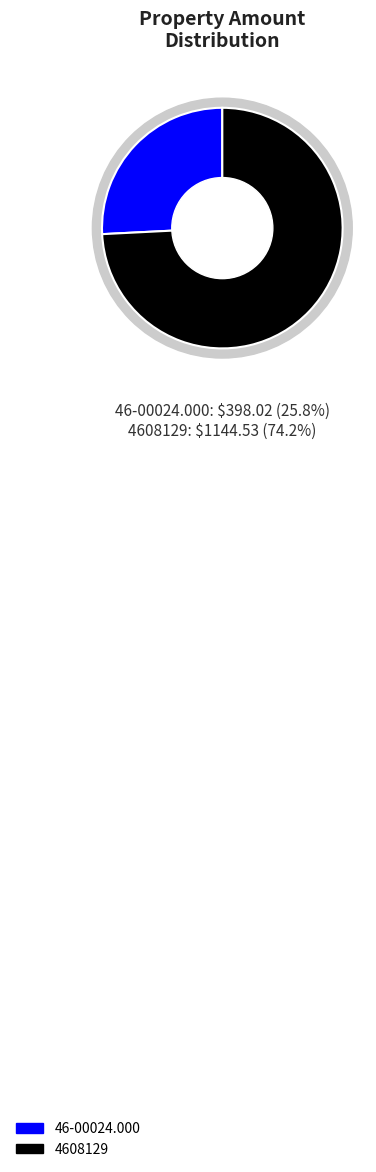

What is the smallest slice in the pie chart?

46-00024.000